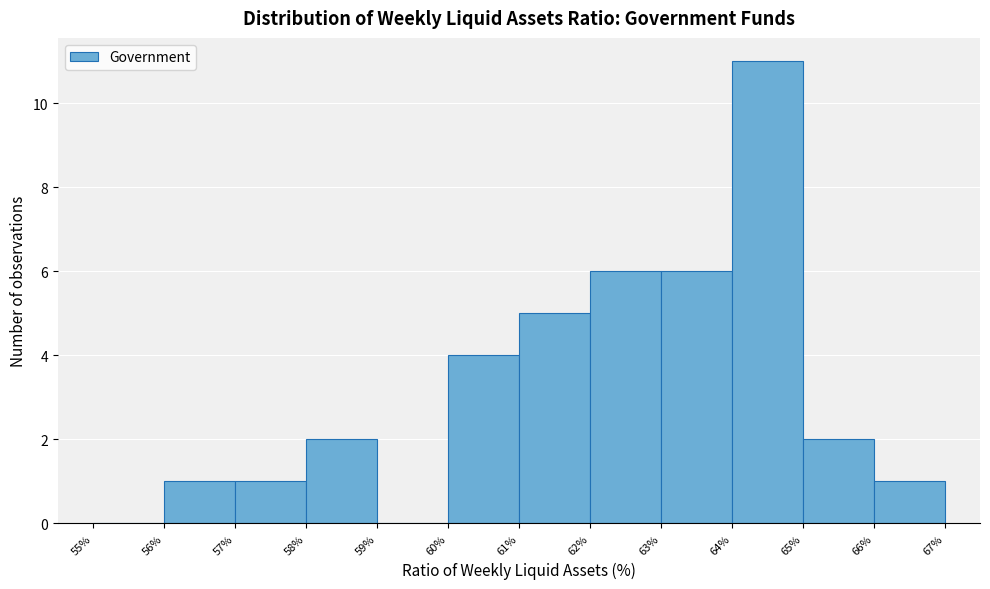

Over which range of the x-axis is the bar tallest?

64% to 65%